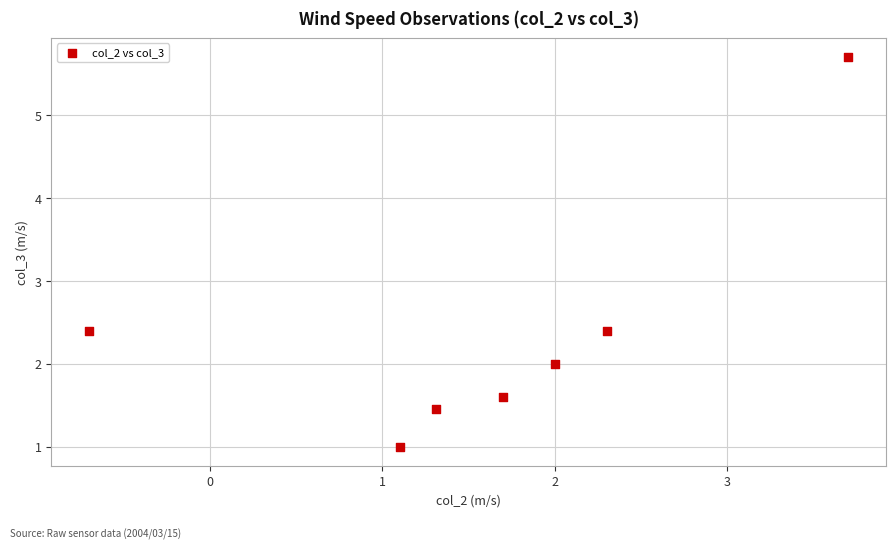

What is the average Y value?

2.4